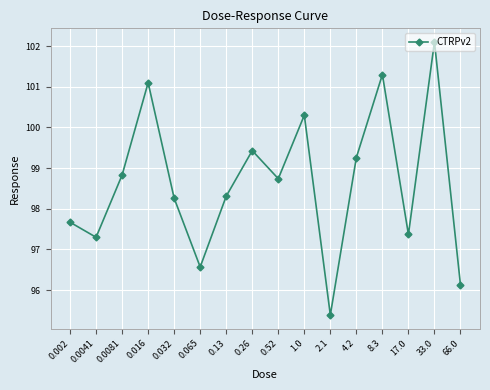

Reading left to right, what are all the values shown in this chart?

0.002=97.7	0.0041=97.3	0.0081=98.8	0.016=101.1	0.032=98.3	0.065=96.6	0.13=98.3	0.26=99.4	0.52=98.7	1.0=100.3	2.1=95.4	4.2=99.3	8.3=101.3	17.0=97.4	33.0=102.1	66.0=96.1